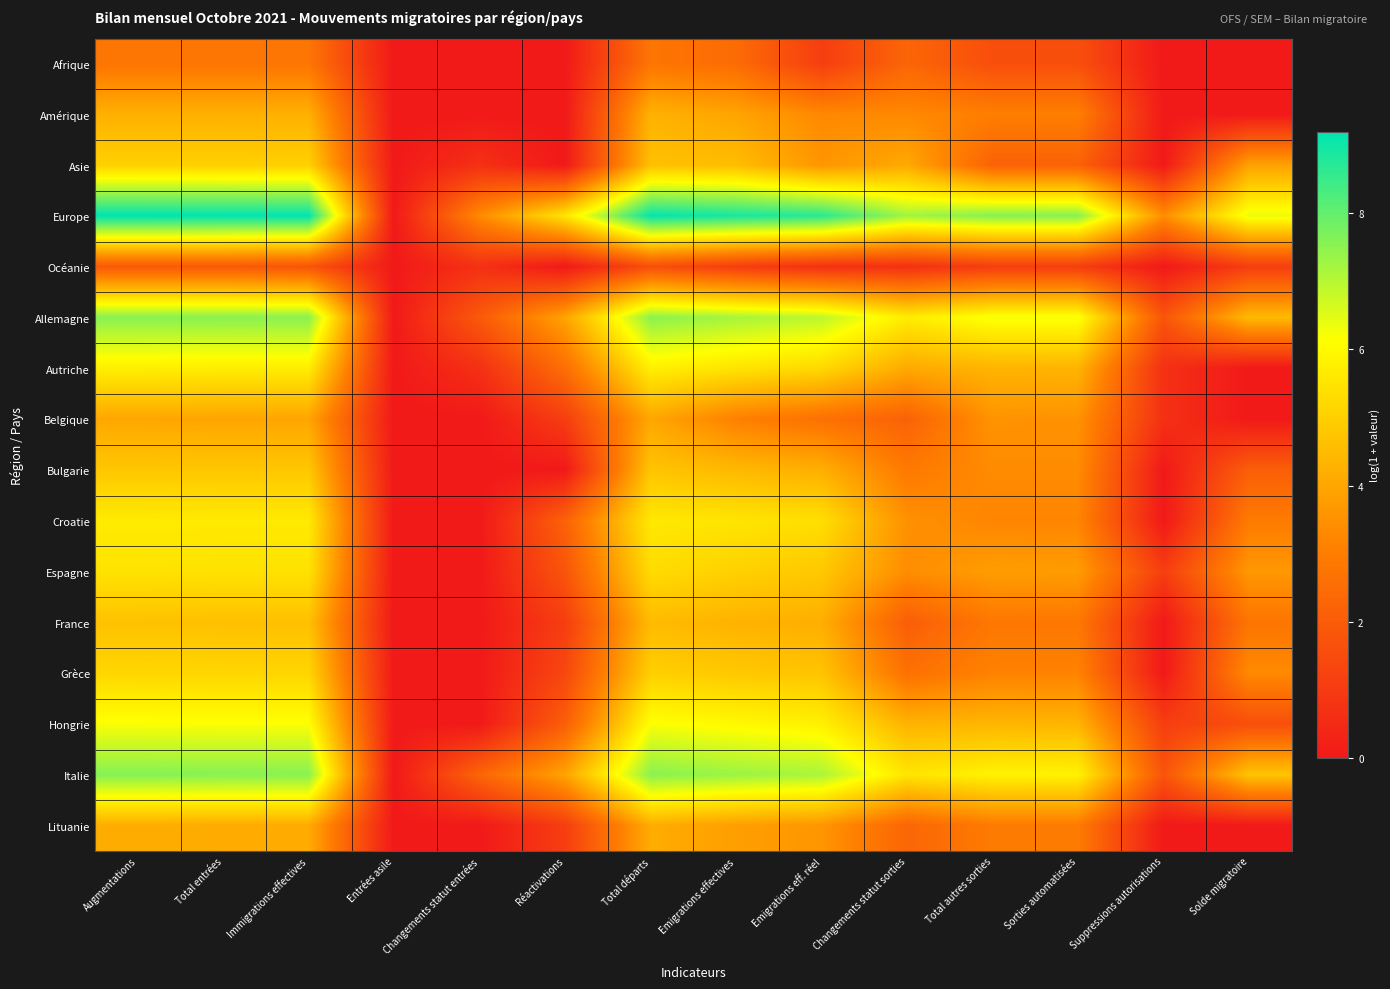

Which series has the largest total across all categories?

Europe